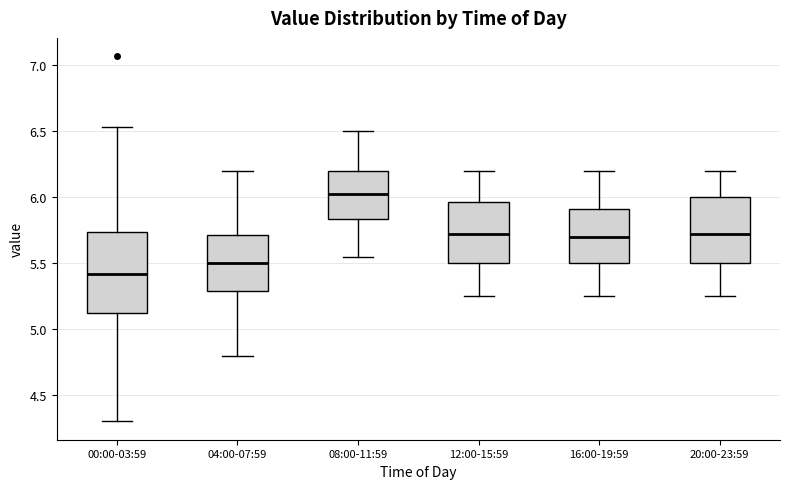

Reading left to right, transcribe this box plot: for each box, give where its median line is, the range the box spans, and where its two whiskers end, as read against the y-axis. The values are not printed on the chart, so give them approximately, as read against the axis.

00:00-03:59: median 5.40, box 5.10 to 5.75, whiskers 4.30 to 6.55
04:00-07:59: median 5.50, box 5.30 to 5.70, whiskers 4.80 to 6.20
08:00-11:59: median 6.05, box 5.85 to 6.20, whiskers 5.55 to 6.50
12:00-15:59: median 5.75, box 5.50 to 5.95, whiskers 5.25 to 6.20
16:00-19:59: median 5.70, box 5.50 to 5.90, whiskers 5.25 to 6.20
20:00-23:59: median 5.75, box 5.50 to 6.00, whiskers 5.25 to 6.20